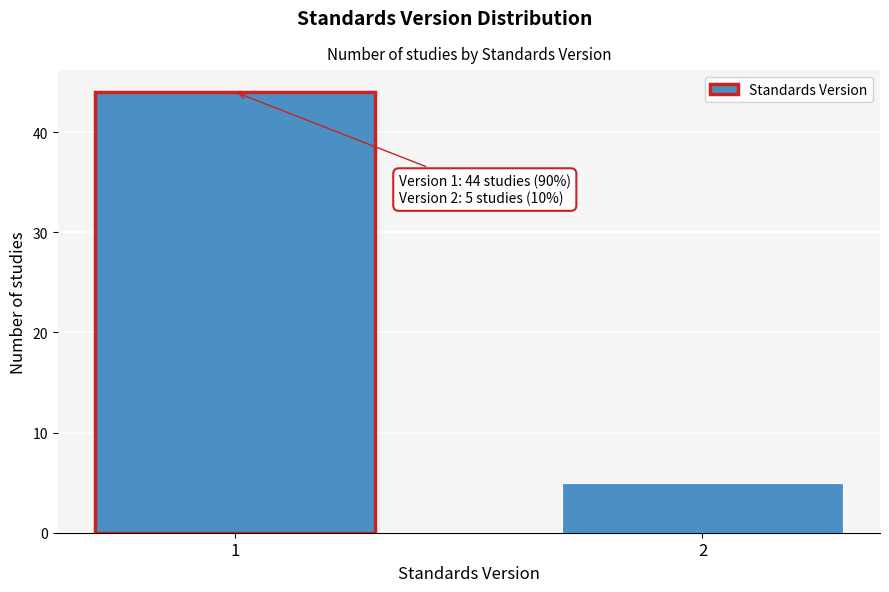

Reading left to right, what are all the values shown in this chart?

1=44	2=5